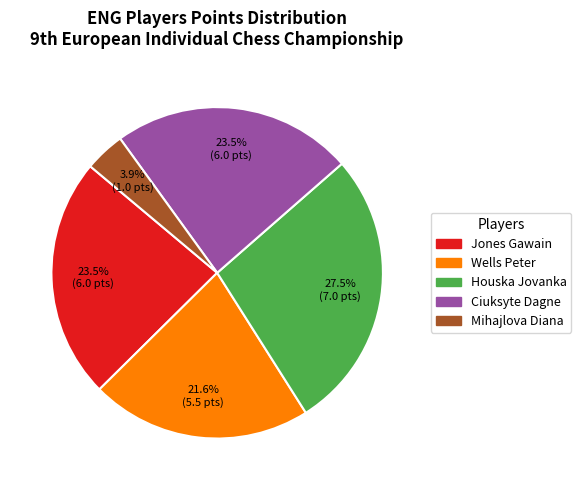

To the nearest percent, what is the difference between the Mihajlova Diana and Wells Peter slice percentages?

18%